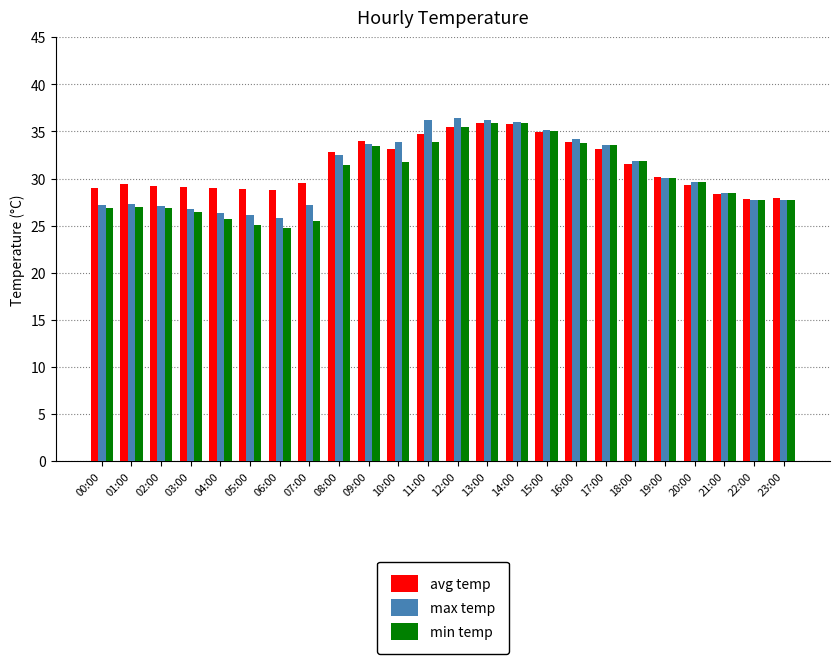

Is the value of avg temp at 08:00 greater than the value of min temp at 10:00?

Yes